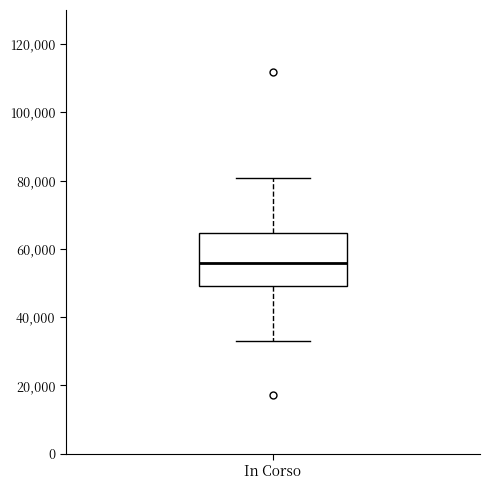

Transcribe this box plot: give where the median line is, the range the box spans, and where the two whiskers end, as read against the y-axis. The values are not printed on the chart, so give them approximately, as read against the axis.

median 56000, box 50000 to 64000, whiskers 32000 to 80000